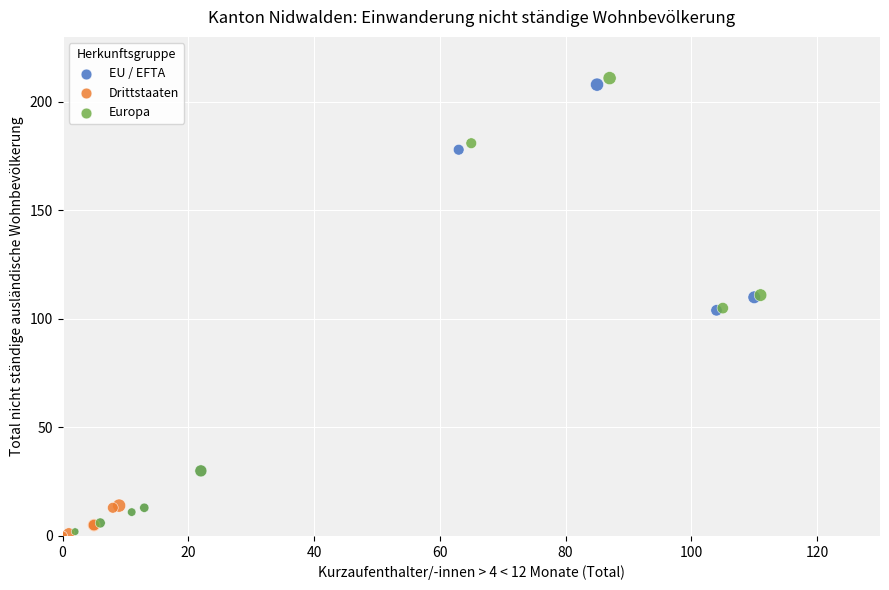

What are all the series names shown in the legend?

EU / EFTA, Drittstaaten, Europa